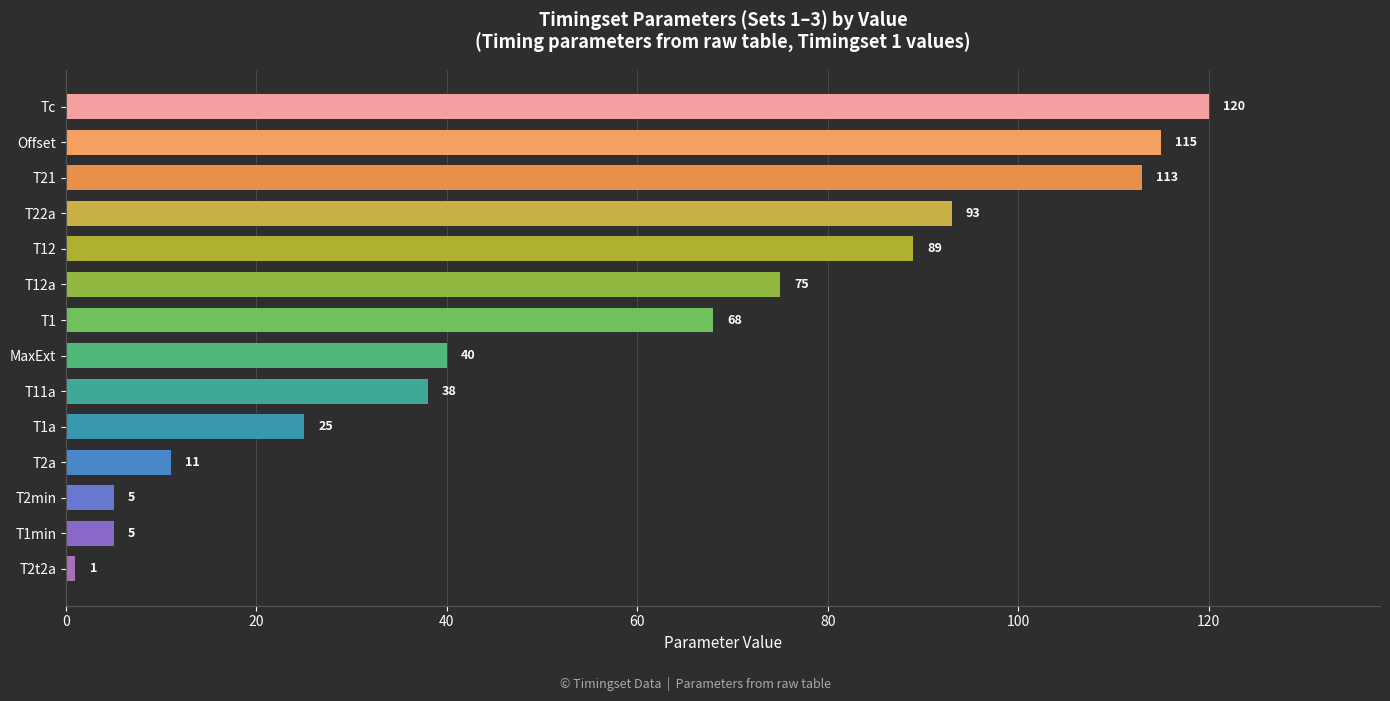

What is the difference between the second highest and minimum values?

114